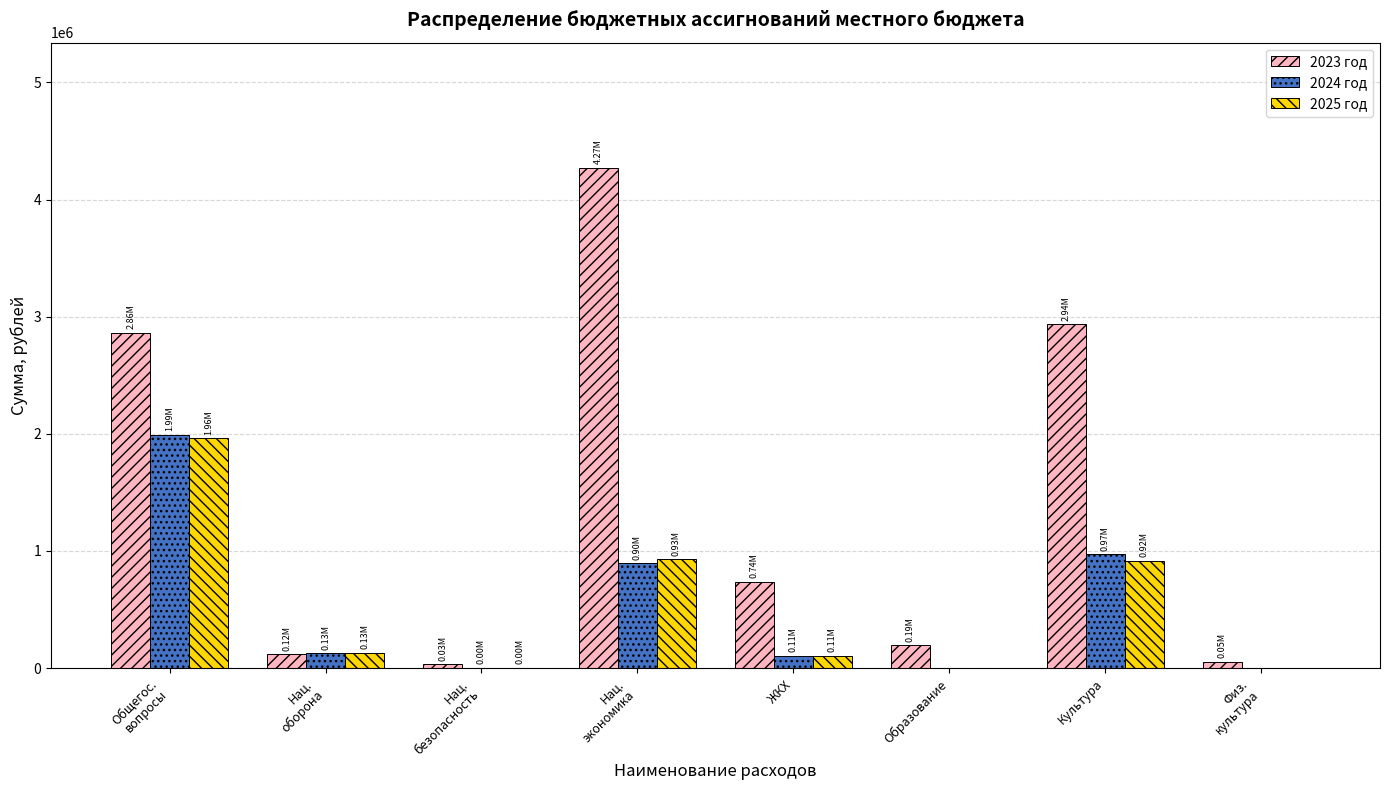

Which series has the largest total across all categories?

2023 год